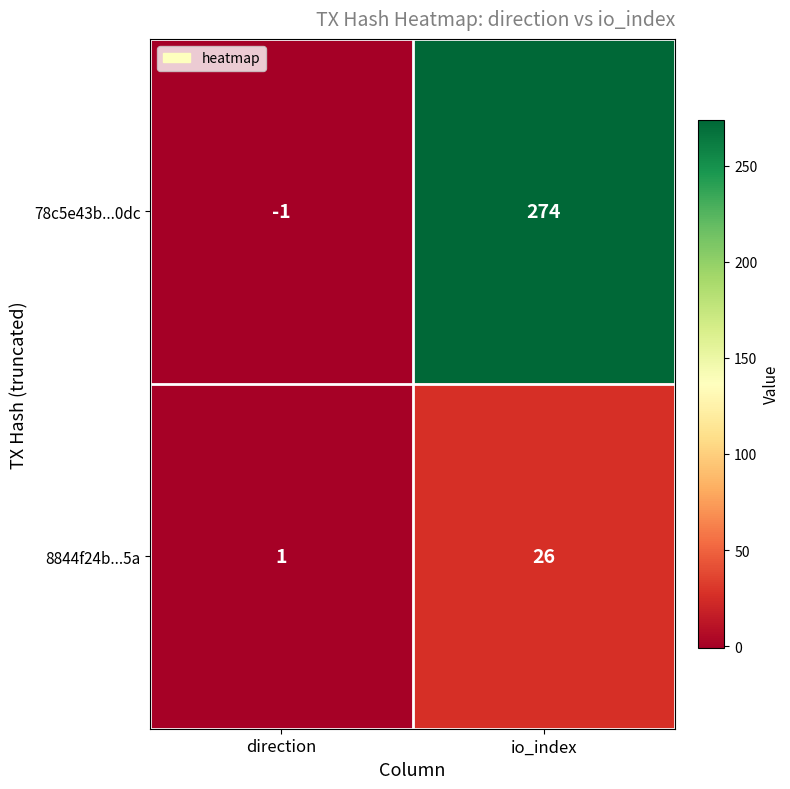

What is the difference between the 78c5e43b...0dc values at direction and io_index?

275